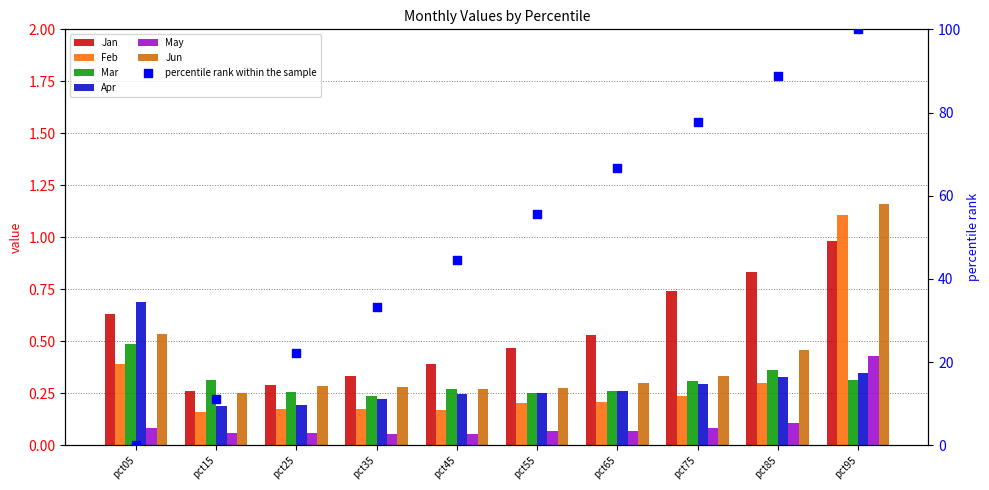

At which category is the sum across all series the highest?

pct95